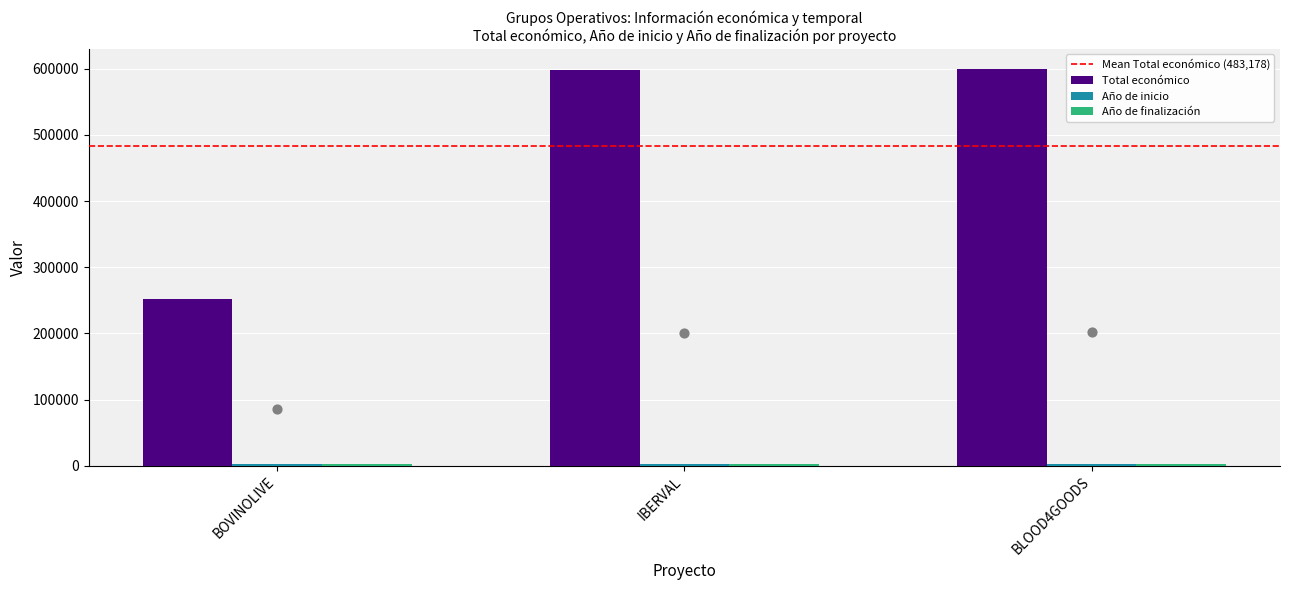

Which series has the largest total across all categories?

Total económico